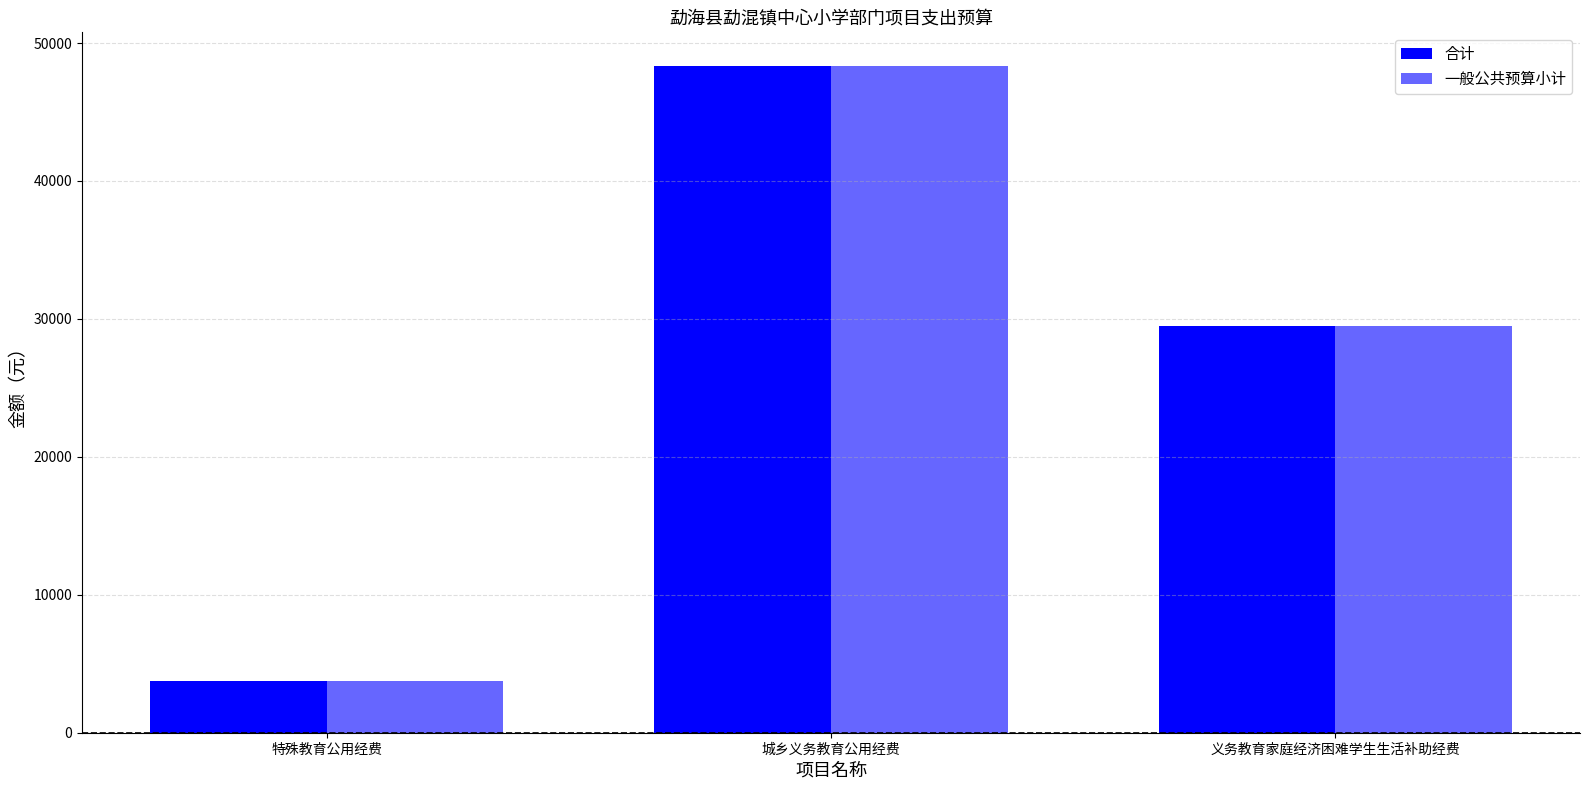

What is the sum of the 合计 values at 特殊教育公用经费 and 城乡义务教育公用经费?

52081.7